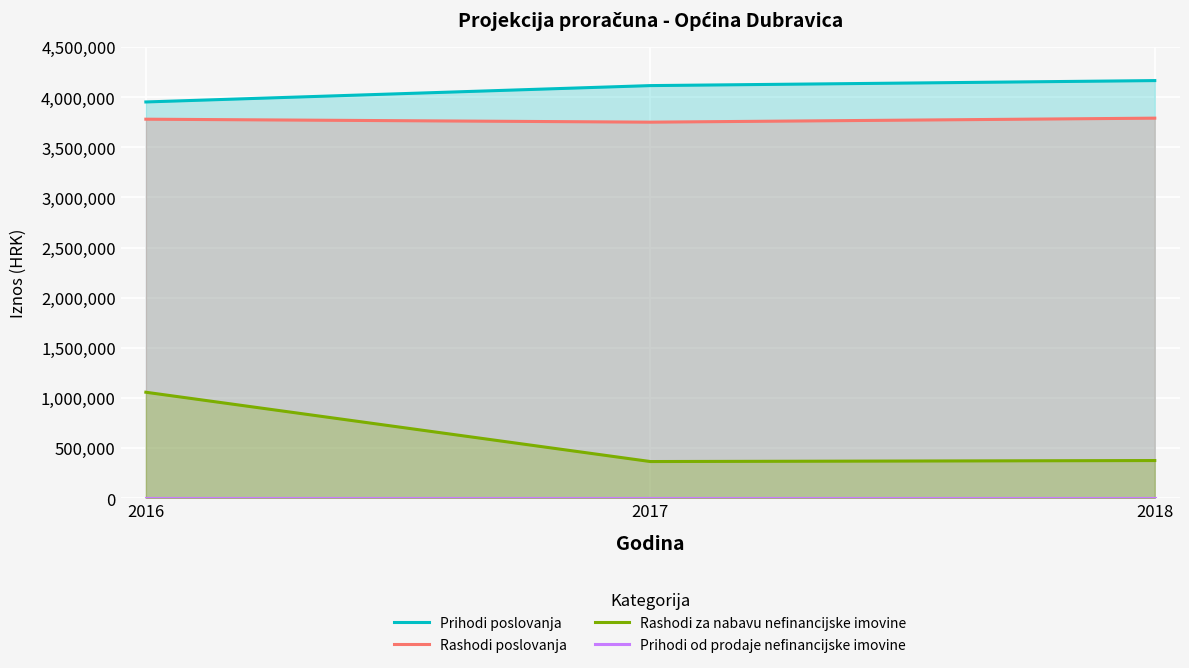

The Rashodi za nabavu nefinancijske imovine series shows 1057250 at 2016. True or false?

True